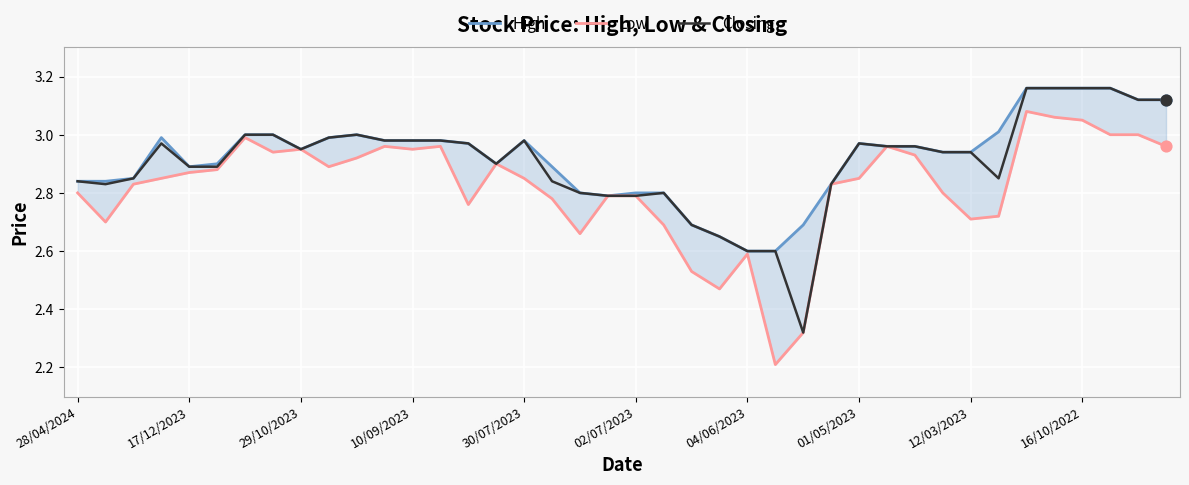

What are all the series names shown in the legend?

High, Low, Closing